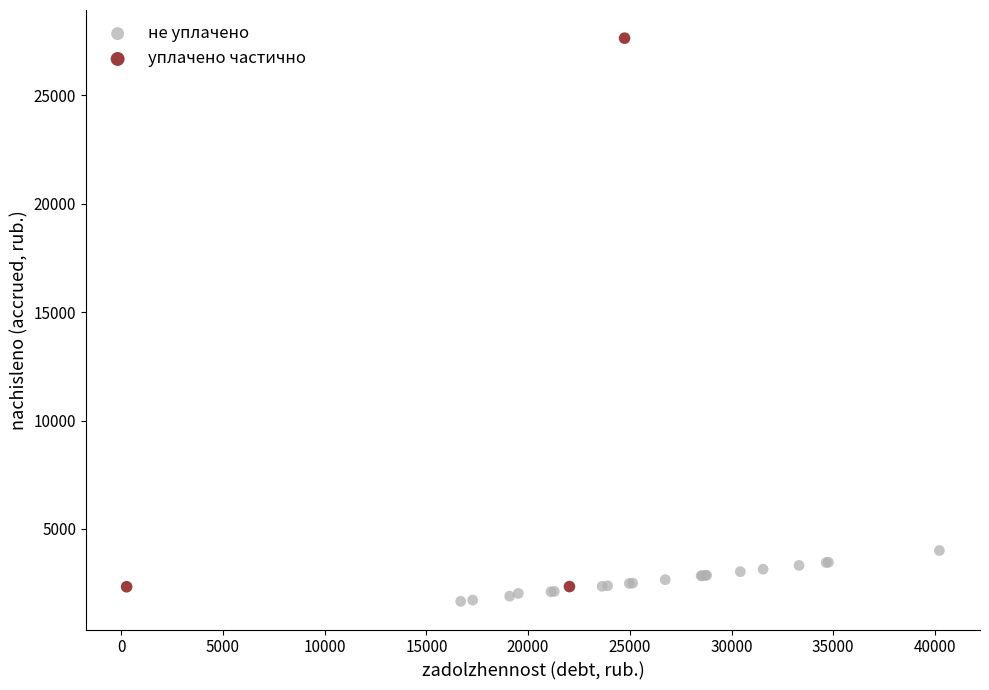

Which series has the largest Y range (max minus min)?

уплачено частично